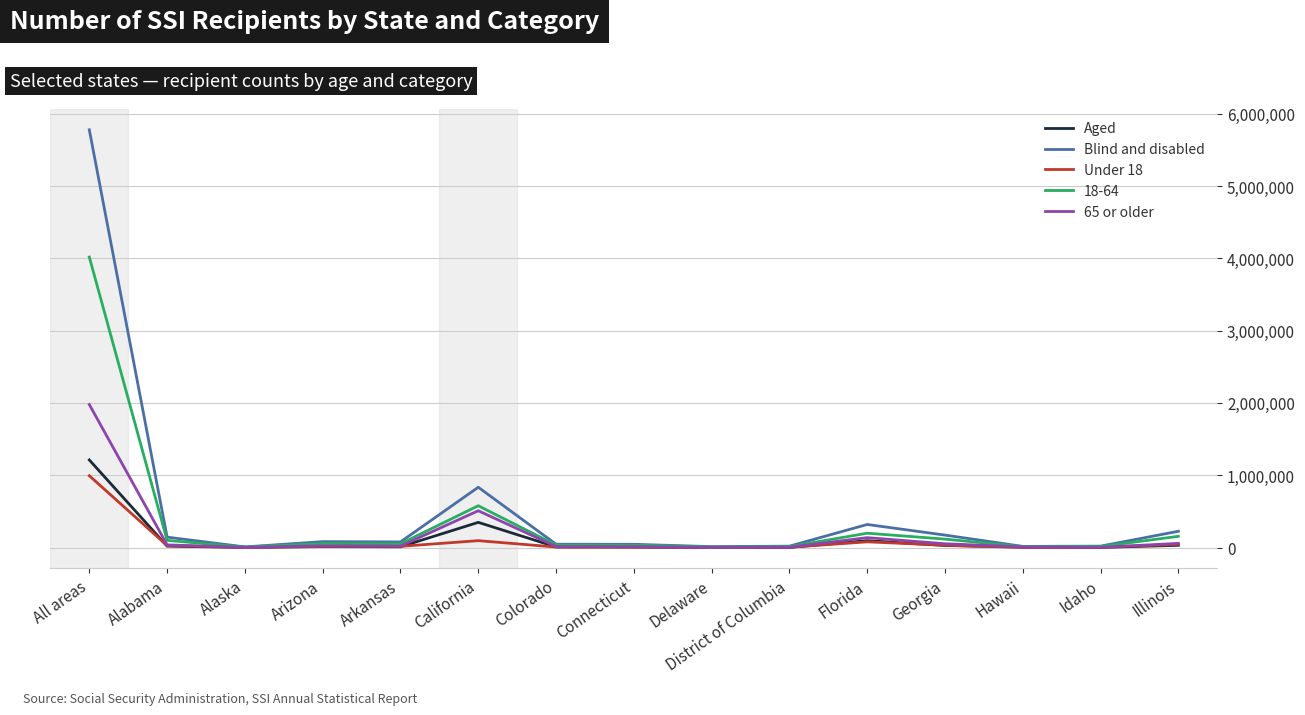

At which category is the sum across all series the highest?

All areas